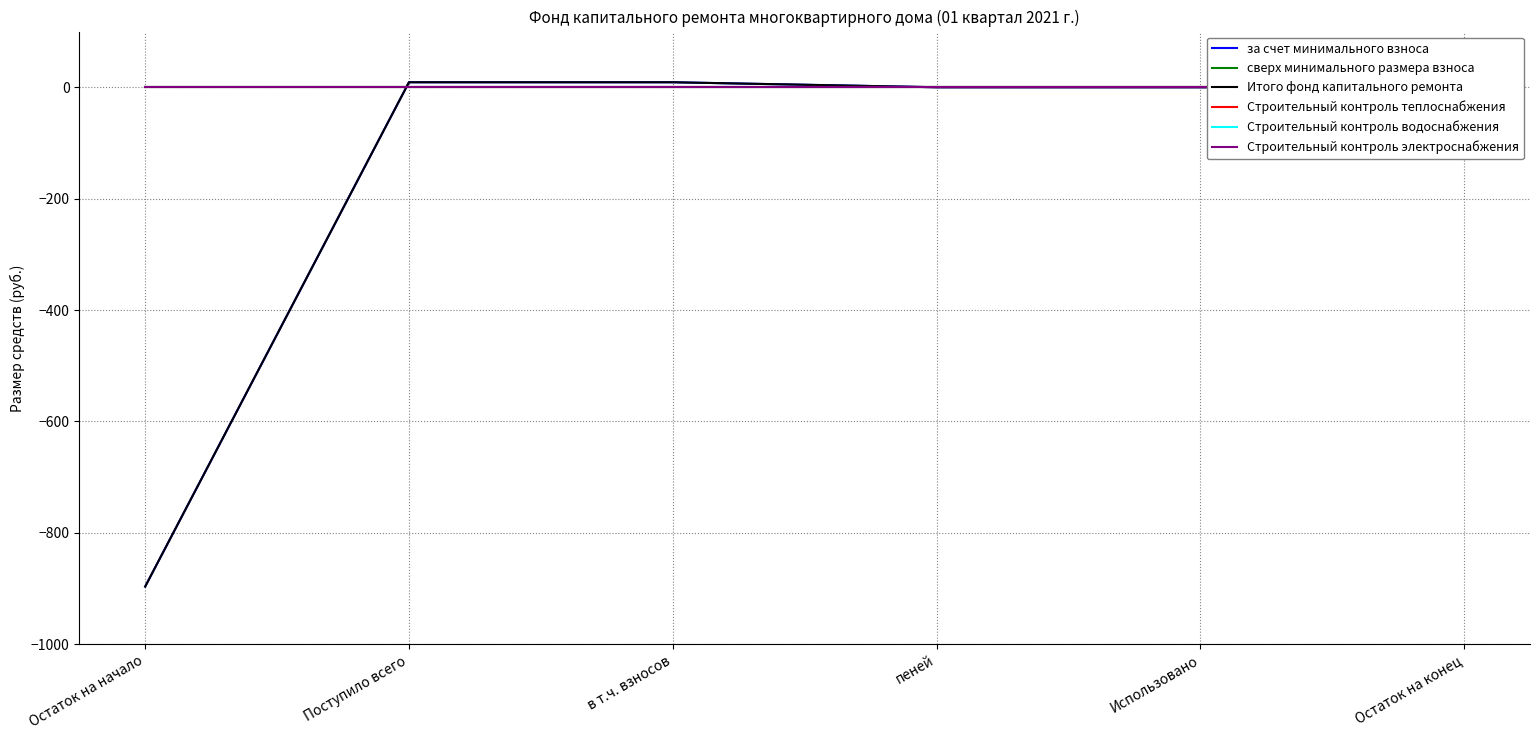

What are all the series names shown in the legend?

за счет минимального взноса, сверх минимального размера взноса, Итого фонд капитального ремонта, Строительный контроль теплоснабжения, Строительный контроль водоснабжения, Строительный контроль электроснабжения